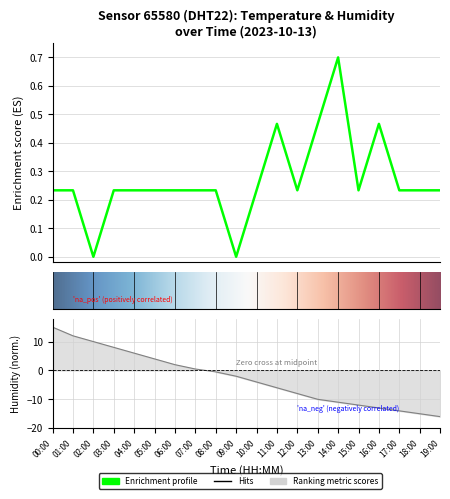

Reading right to left, list all the values displayed in this chart.

0.2	0.2	0.2	0.5	0.2	0.7	0.5	0.2	0.5	0.2	0.0	0.2	0.2	0.2	0.2	0.2	0.2	0.0	0.2	0.2